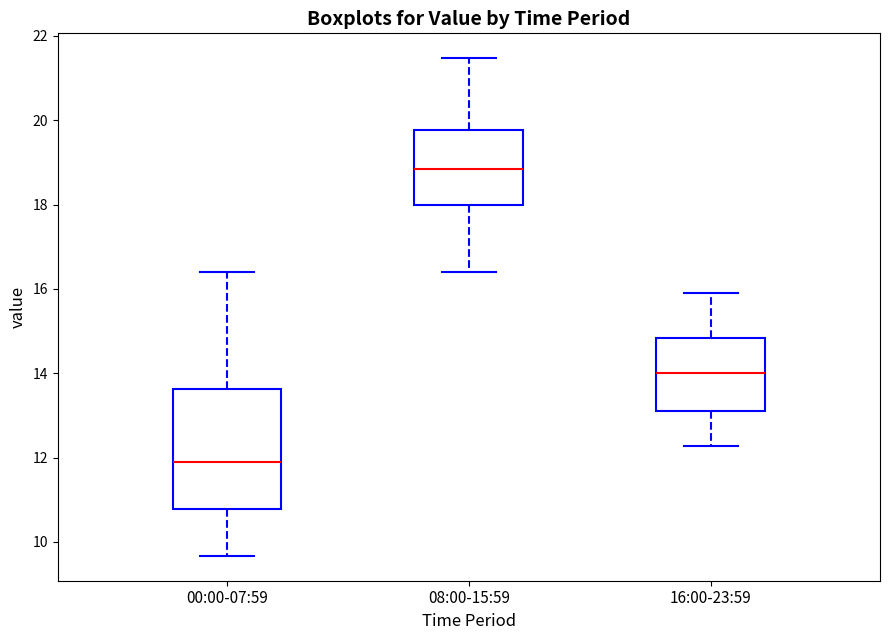

Comparing the boxes themselves (not the whiskers), which one is the tallest?

00:00-07:59